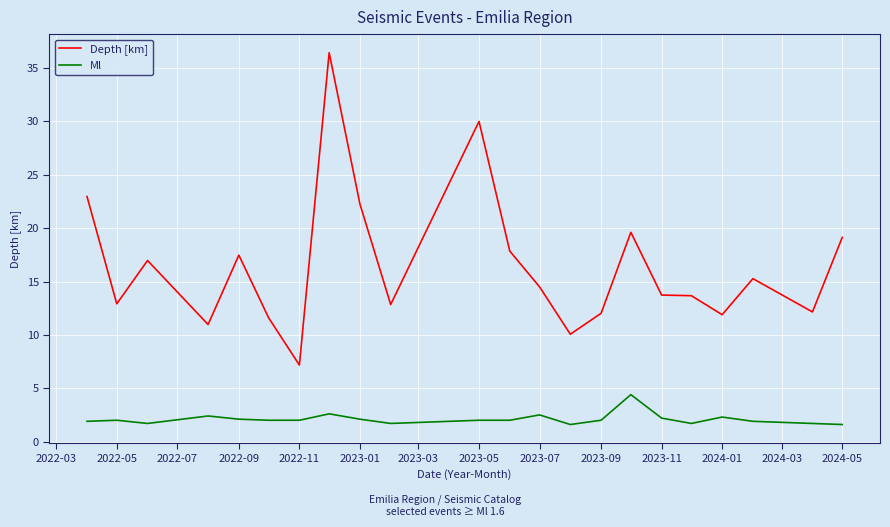

Which series has the largest range (max minus min)?

Depth [km]